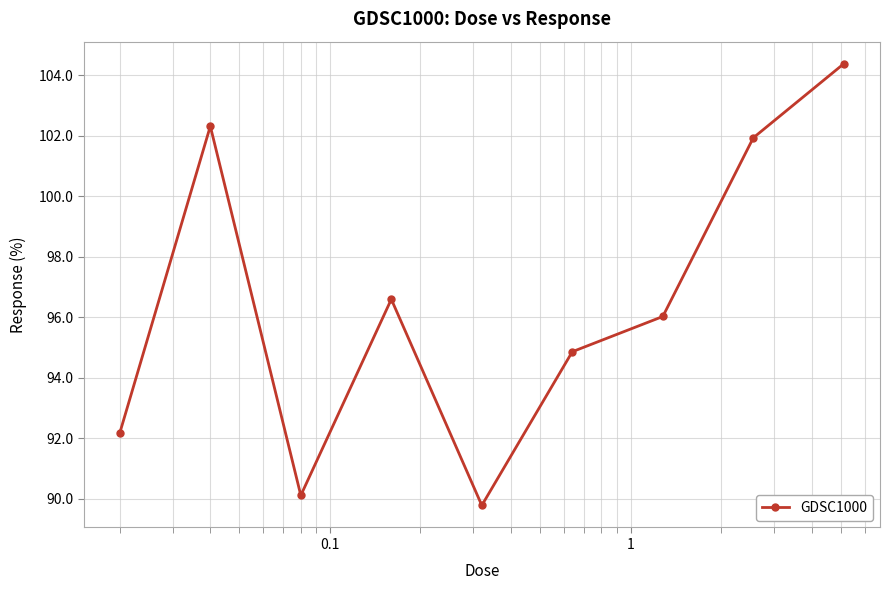

What is the maximum value shown in the chart?

104.4